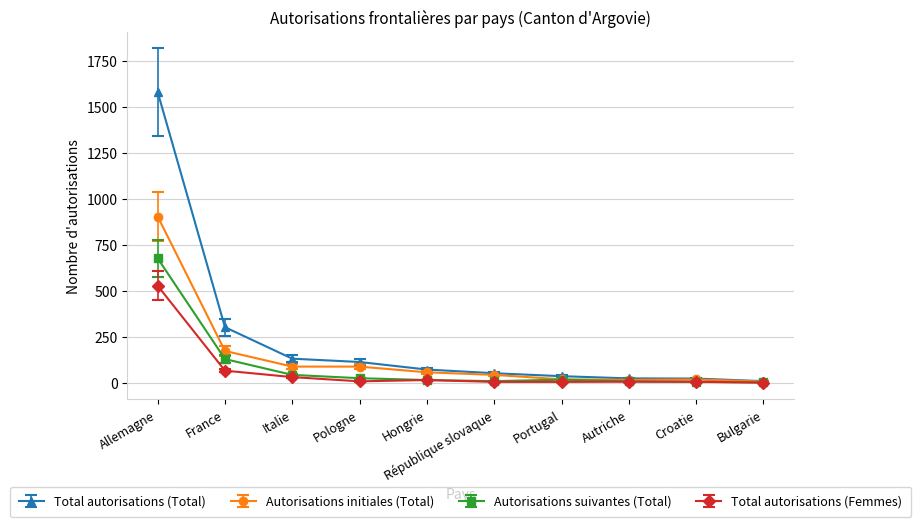

List the series in order of their overall mean, lowest first.

Total autorisations (Femmes), Autorisations suivantes (Total), Autorisations initiales (Total), Total autorisations (Total)